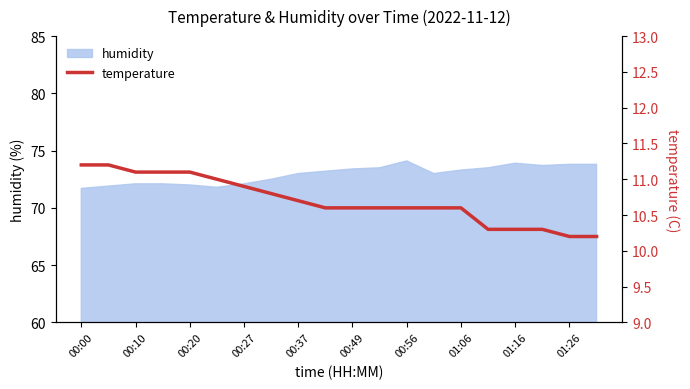

What is the sum of the values at 17 and 11?

20.9